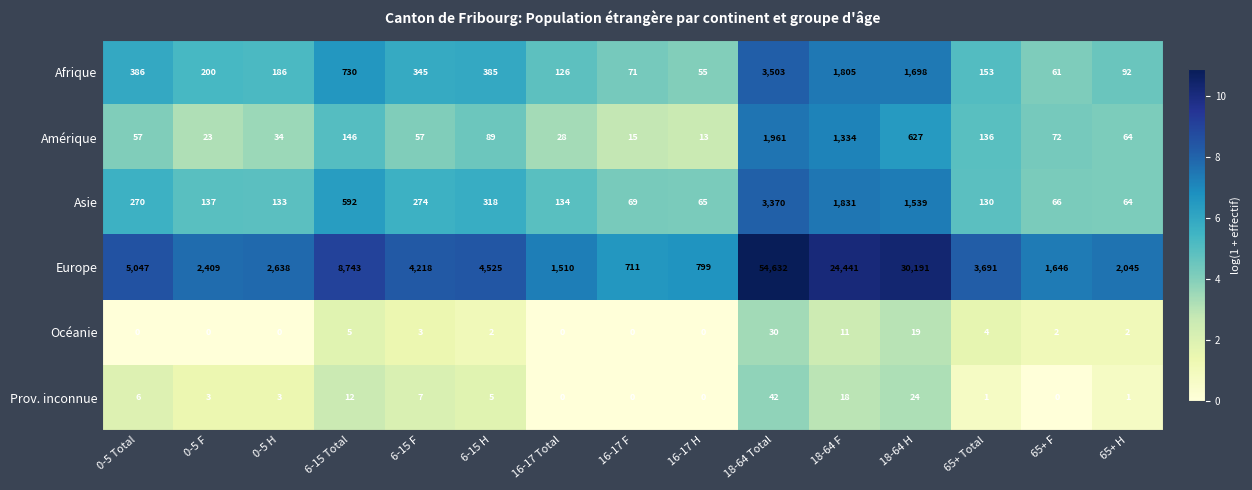

At which label does Europe first exceed 3691?

0-5 Total